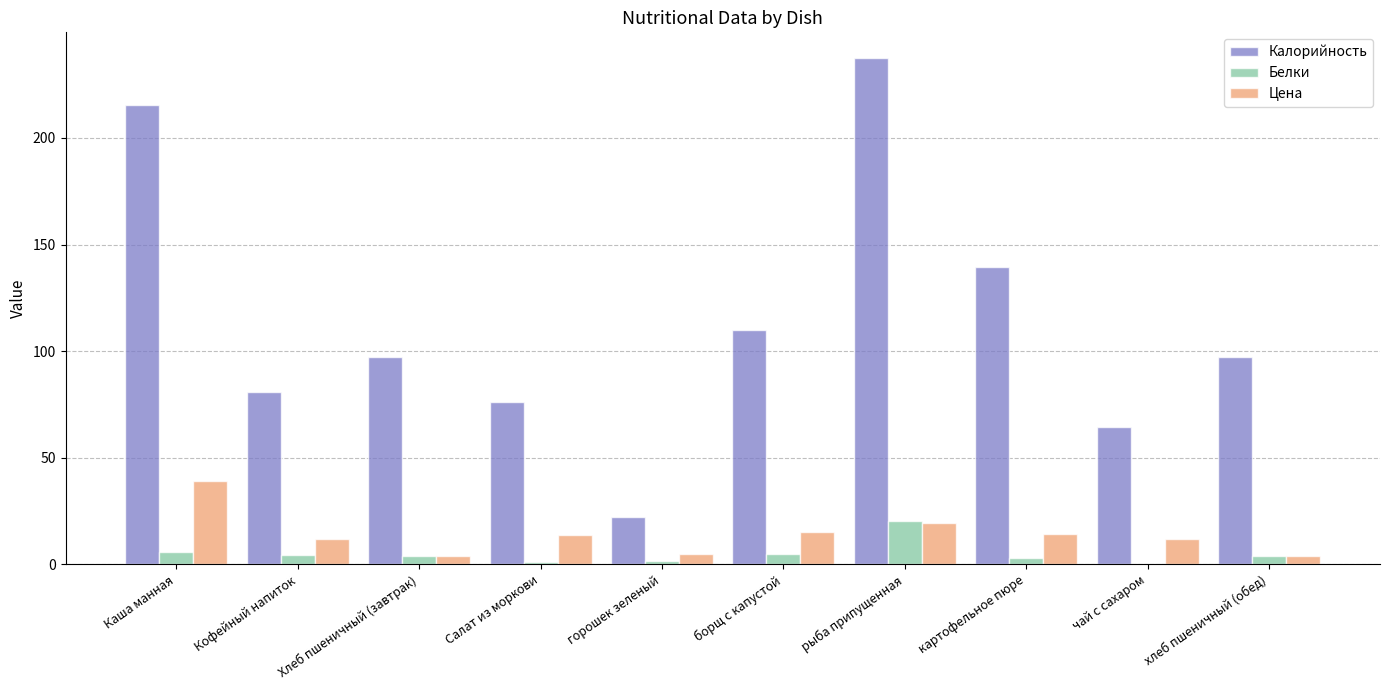

Is the value of Белки at рыба припущенная greater than the value of Цена at чай с сахаром?

Yes